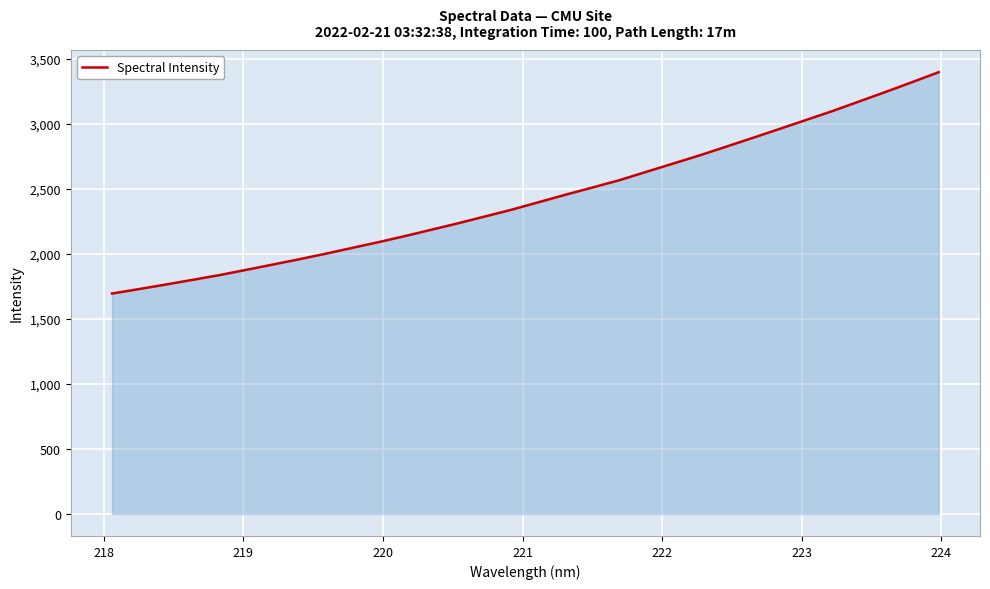

What is the maximum value shown in the chart?

3395.9